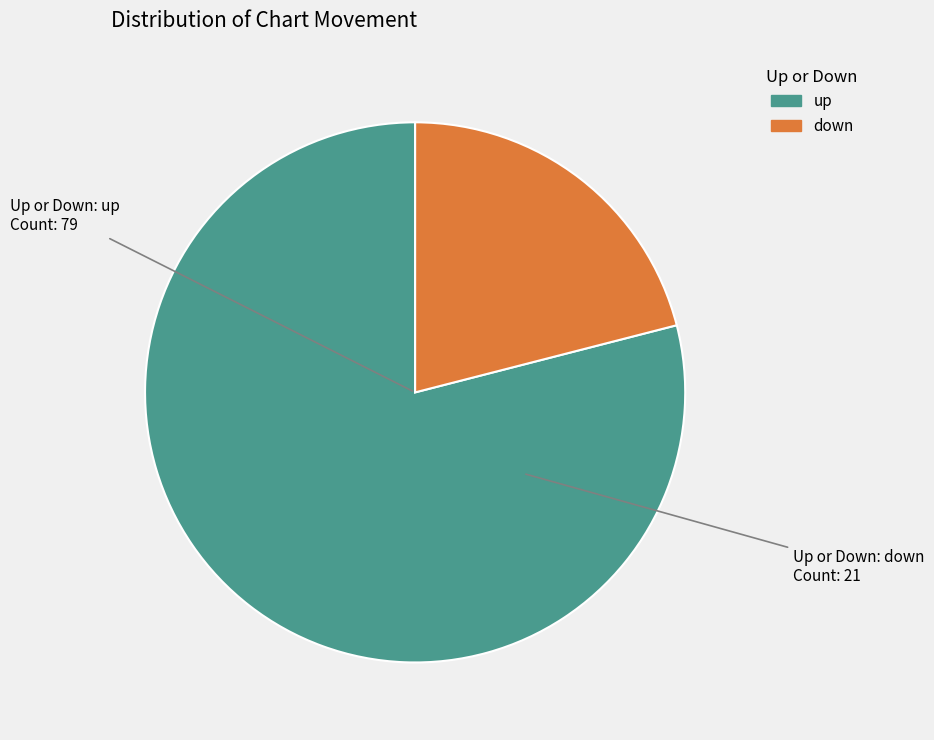

Which has a higher value, down or up?

up